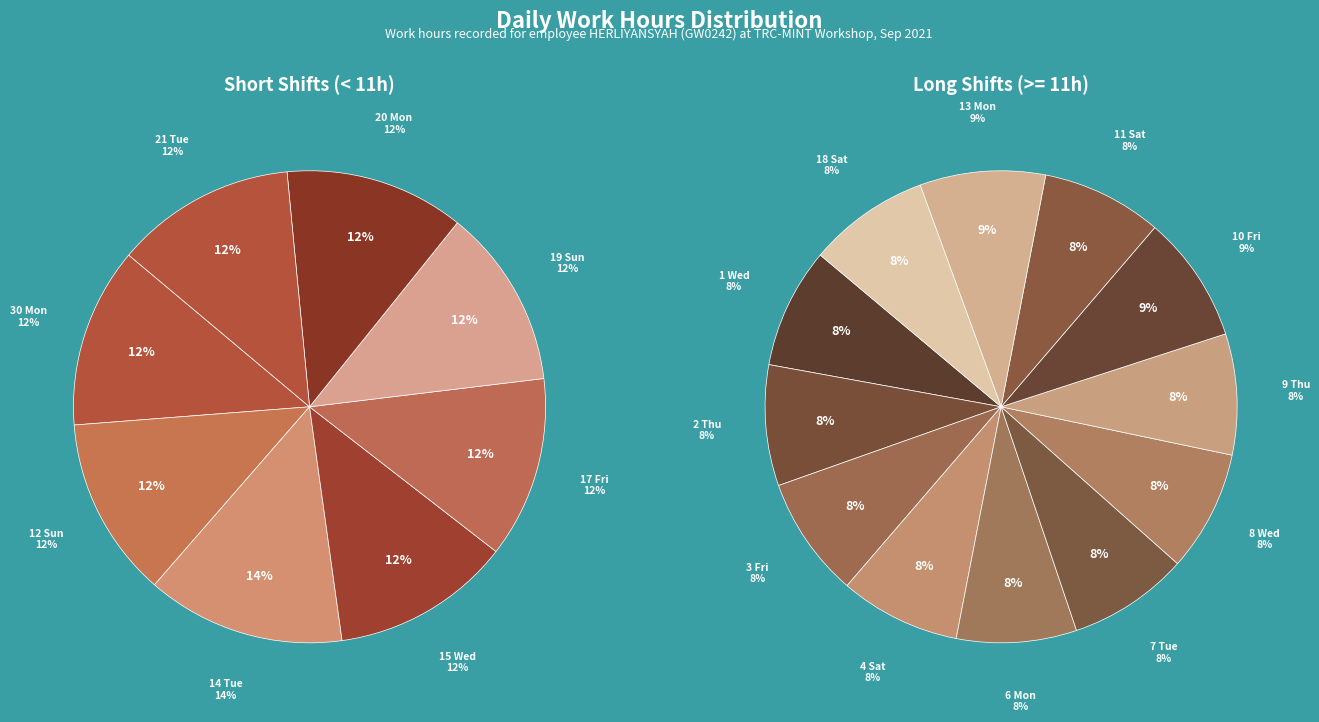

Is it true that 6 Mon is 1% of the pie?

False